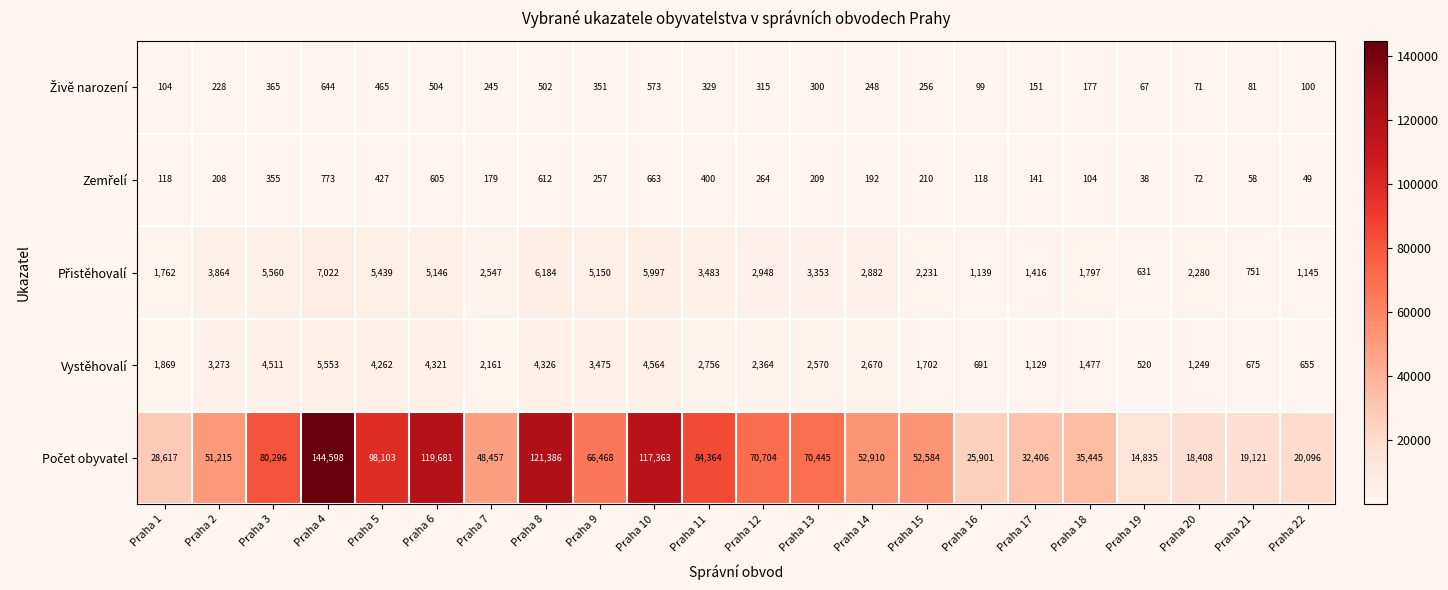

What is the sum of all Vystěhovalí values?

56773